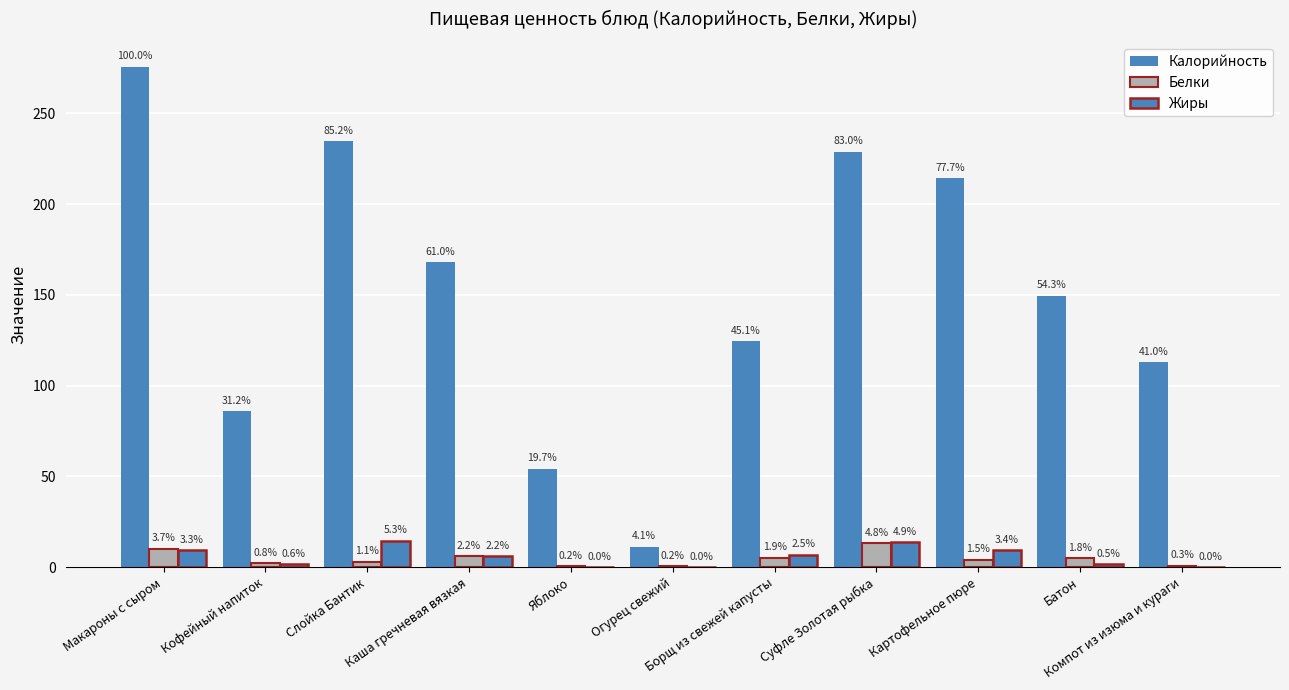

Does the chart contain stacked bars?

No